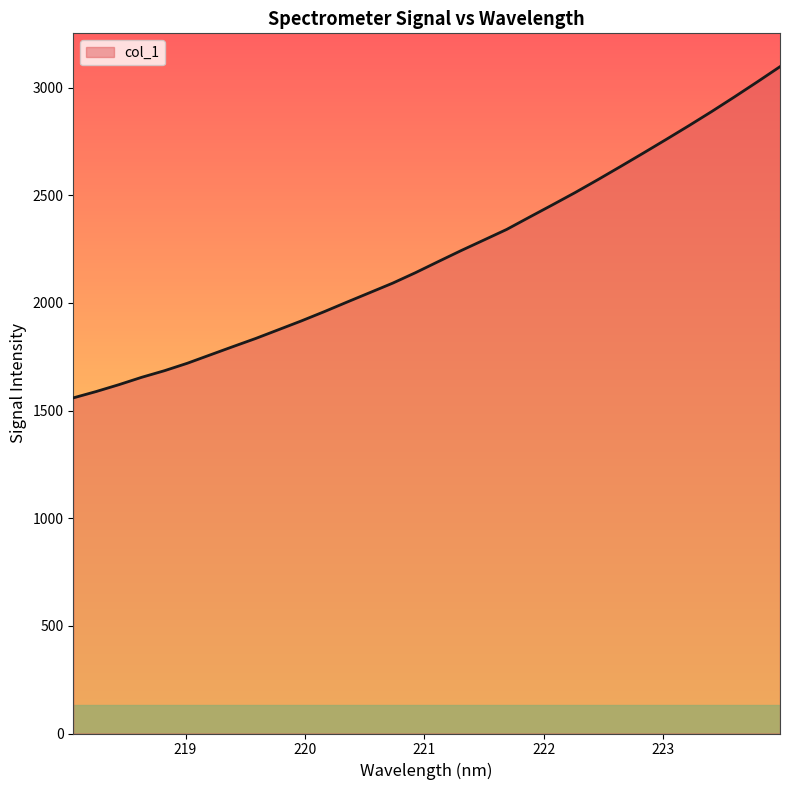

What is the maximum value shown in the chart?

3097.8